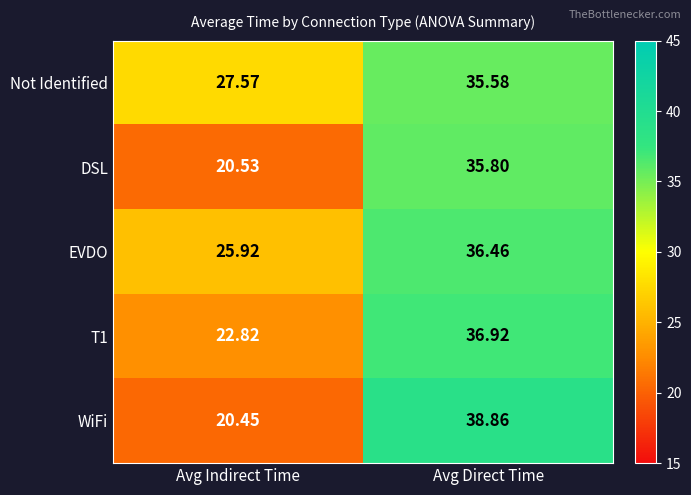

Count the number of data series in this chart.

5